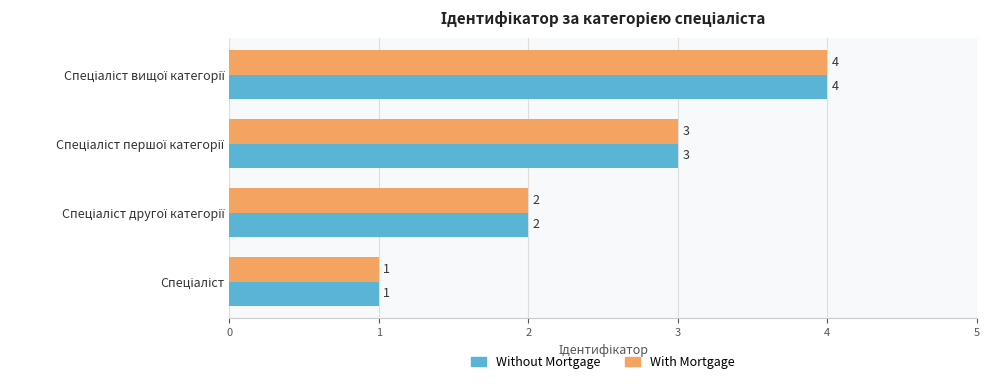

How many Without Mortgage values are between 2 and 4?

3